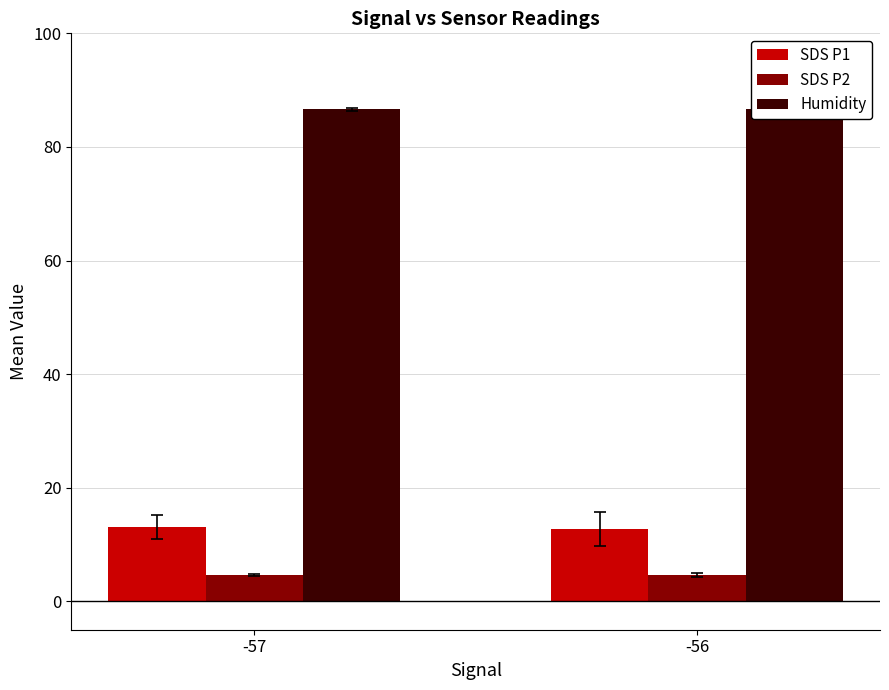

True or false: Humidity has a value of 25.2 at -57.

False